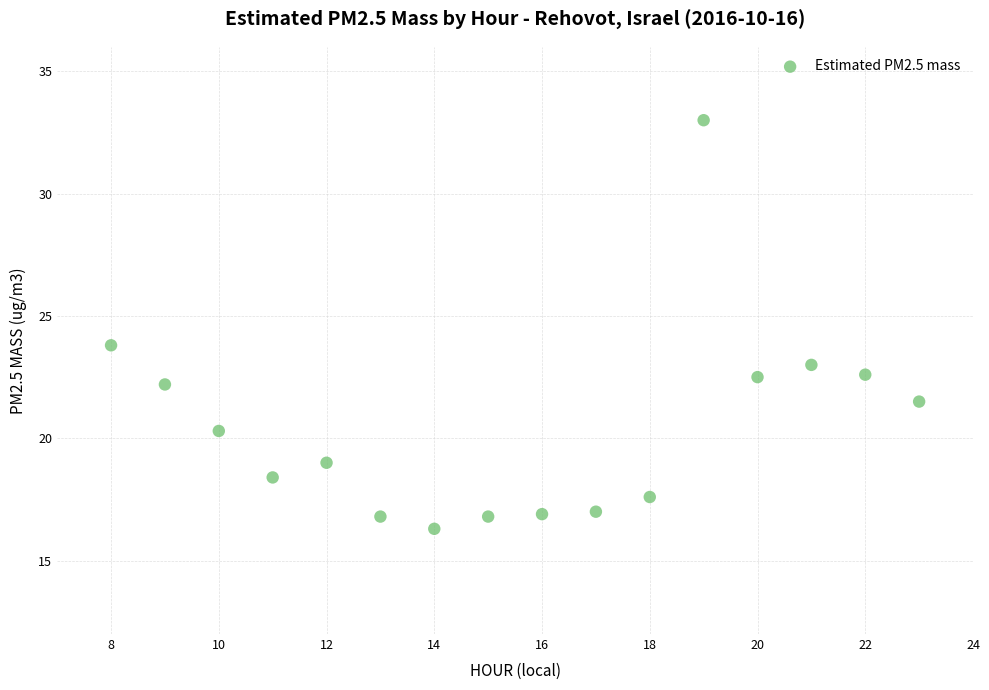

What is the range of X values (max minus min)?

15.0